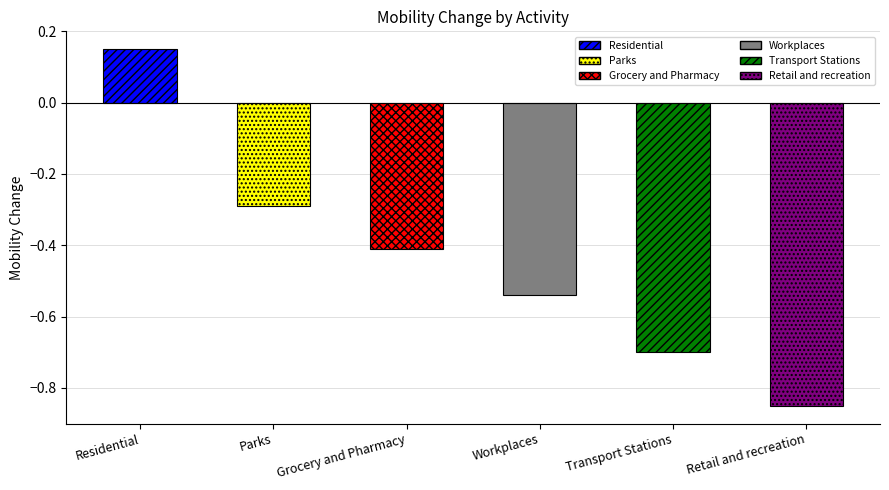

What position from the right is Transport Stations?

2